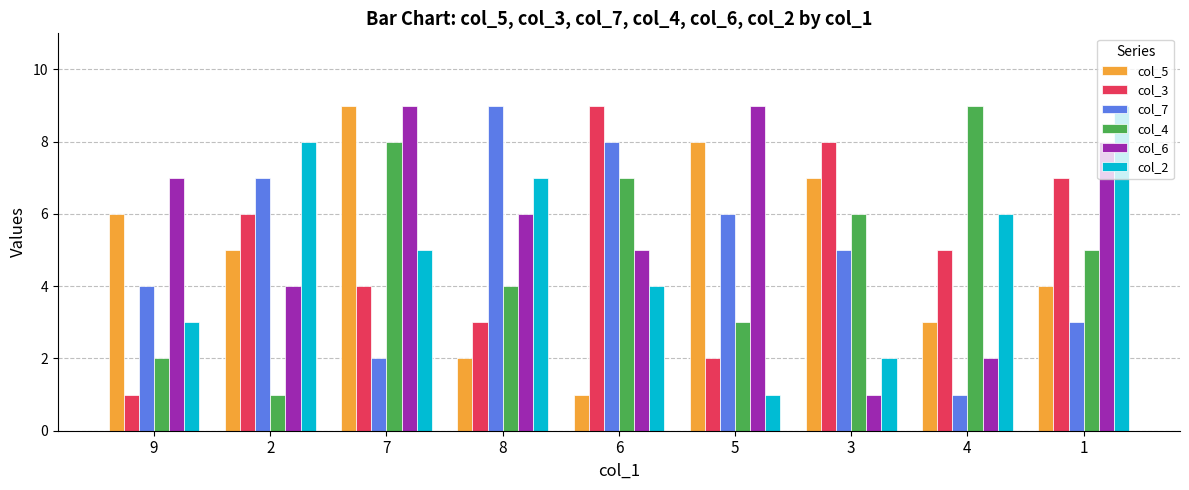

Reading left to right, transcribe all the data shown in this chart.

col_5: 9=6	2=5	7=9	8=2	6=1	5=8	3=7	4=3	1=4
col_3: 9=1	2=6	7=4	8=3	6=9	5=2	3=8	4=5	1=7
col_7: 9=4	2=7	7=2	8=9	6=8	5=6	3=5	4=1	1=3
col_4: 9=2	2=1	7=8	8=4	6=7	5=3	3=6	4=9	1=5
col_6: 9=7	2=4	7=9	8=6	6=5	5=9	3=1	4=2	1=8
col_2: 9=3	2=8	7=5	8=7	6=4	5=1	3=2	4=6	1=9